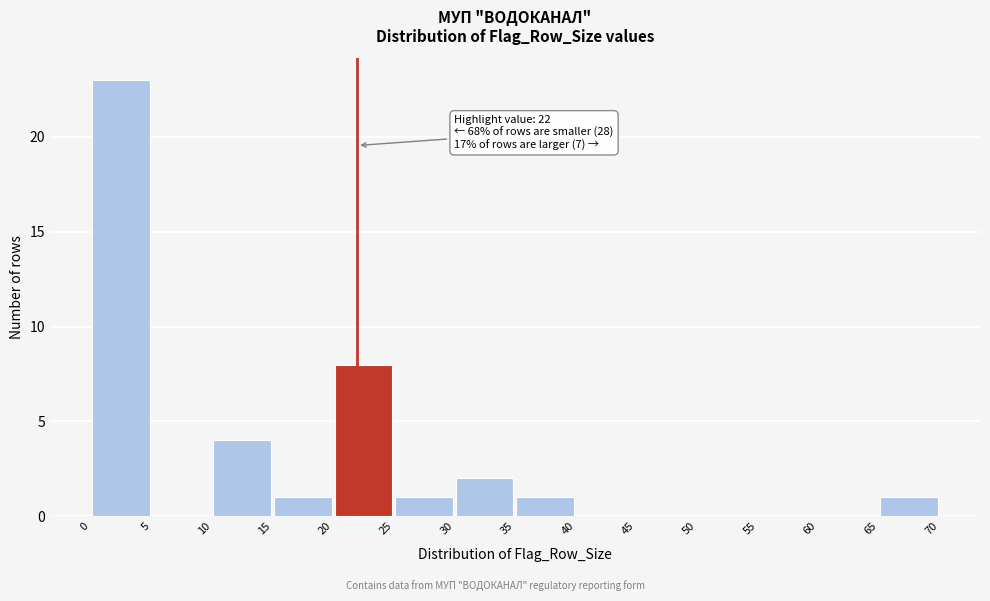

Which range on the x-axis has the tallest bar?

0 to 5